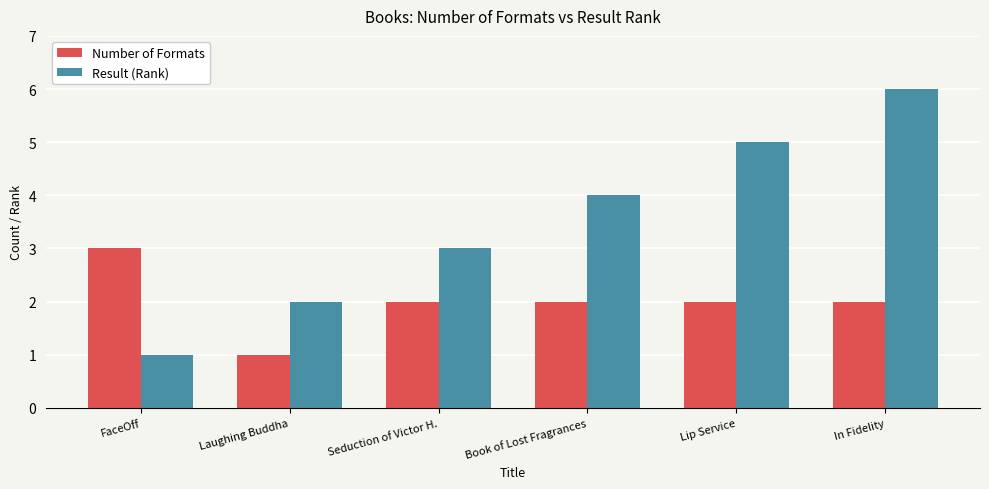

Which series has the largest range (max minus min)?

Result (Rank)